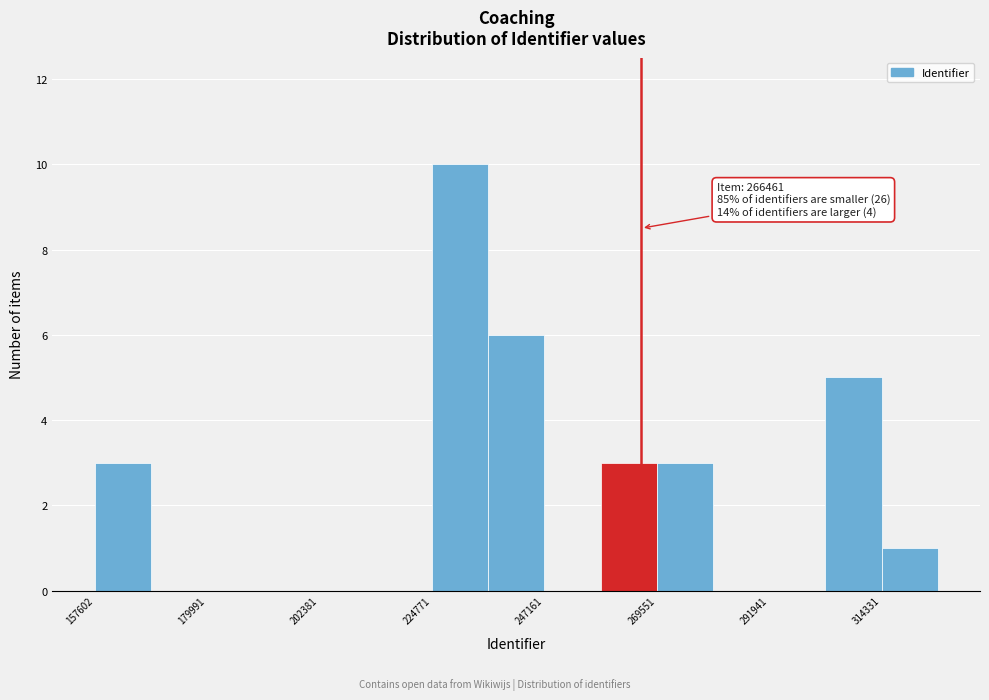

Read against the x-axis, roughly where is the centre of the tallest bar?

230000